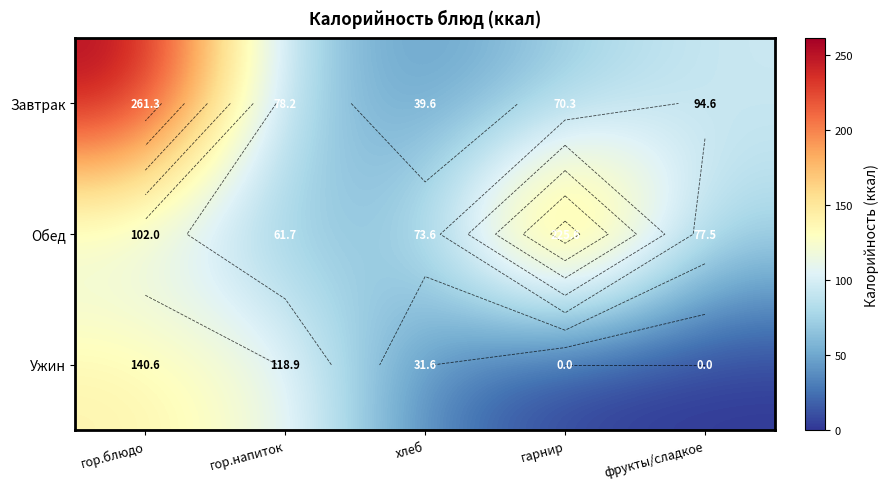

How many data points does each series have?

5